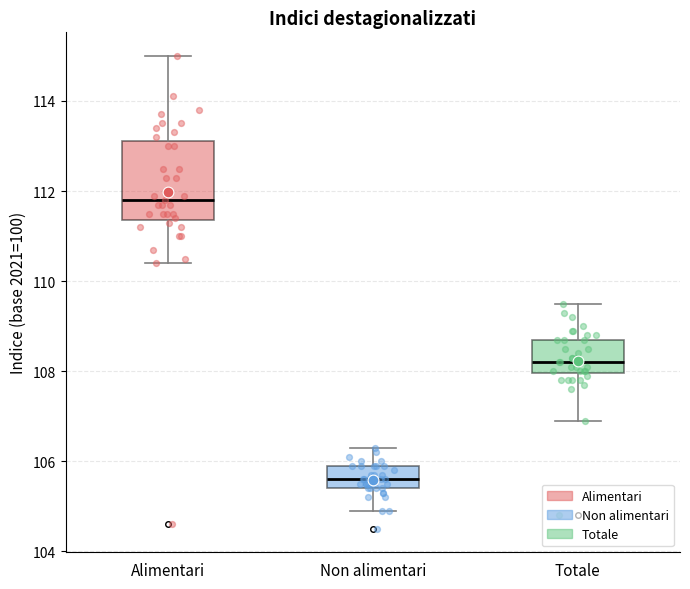

Which box is the tallest, from its lower edge to its upper edge?

Alimentari